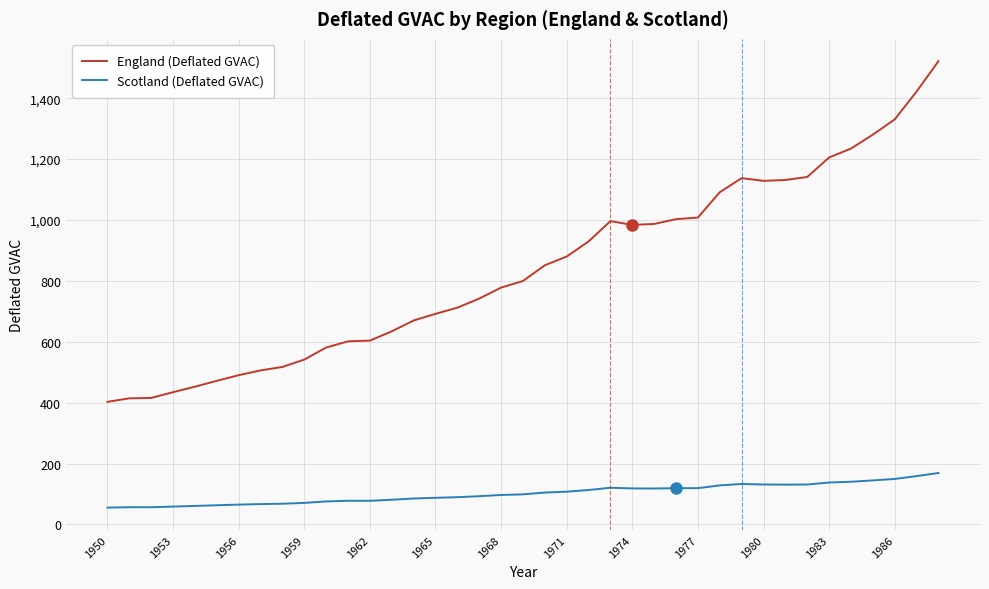

At how many categories does at least one series exceed 555?

29